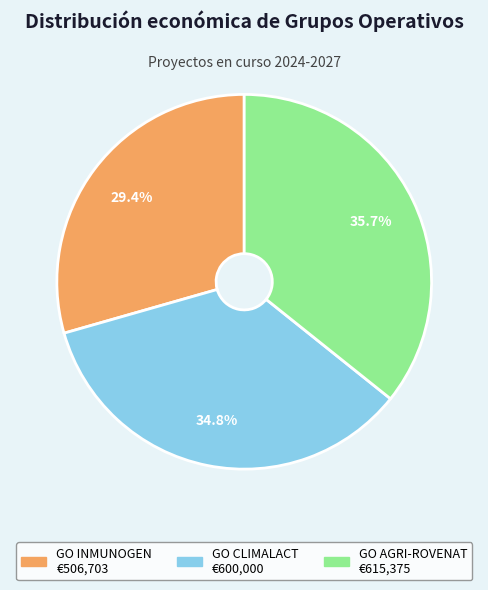

What percentage is the GO INMUNOGEN slice, to the nearest percent?

29%